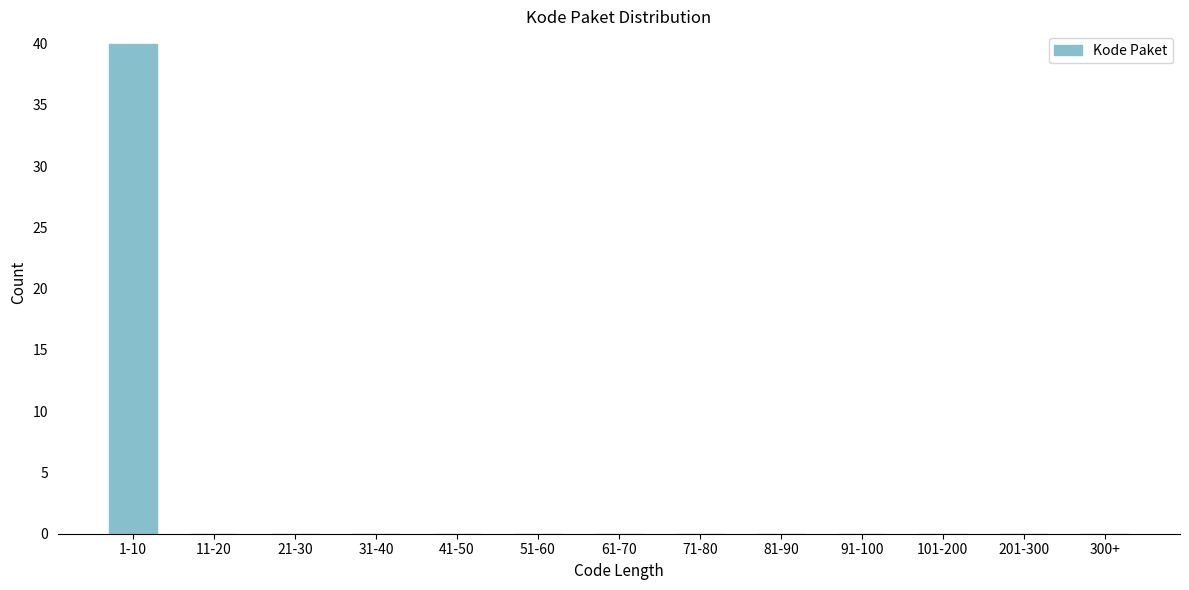

Reading right to left, what are all the values shown in this chart?

300+=0	201-300=0	101-200=0	91-100=0	81-90=0	71-80=0	61-70=0	51-60=0	41-50=0	31-40=0	21-30=0	11-20=0	1-10=40